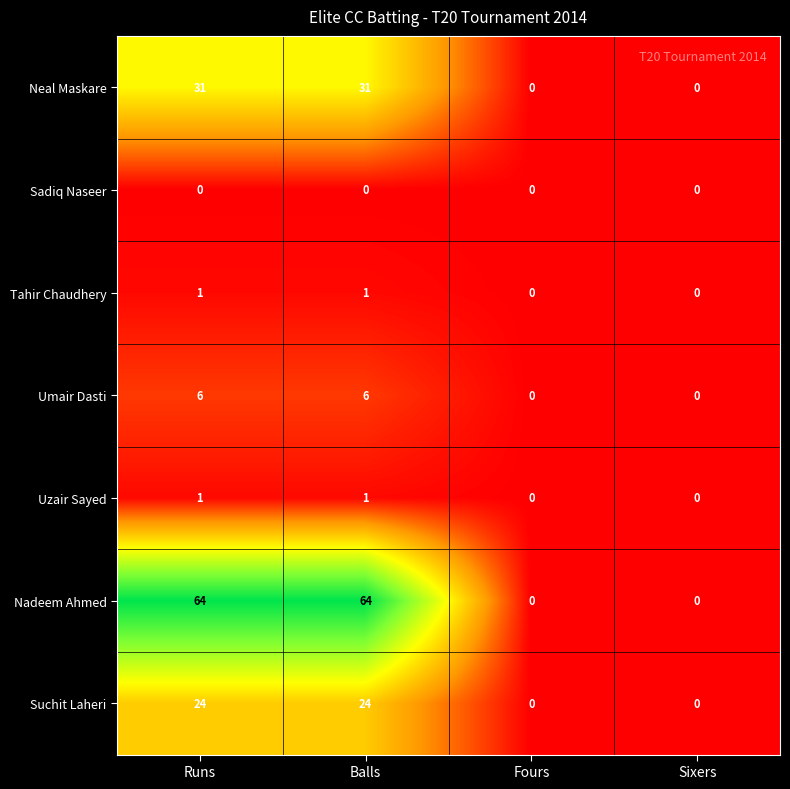

Count the Suchit Laheri values in the range 0 to 24.

4